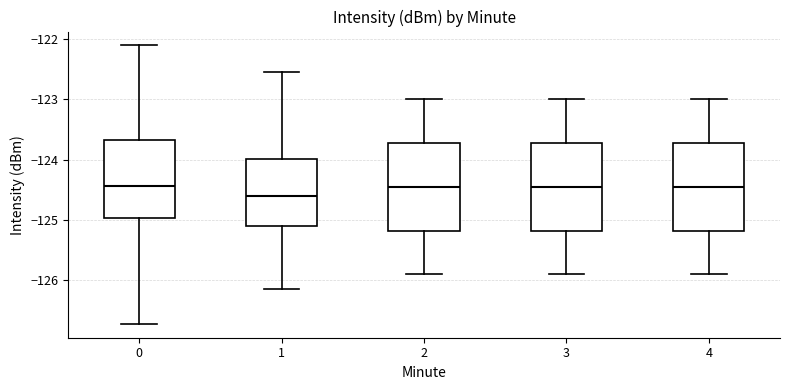

Reading left to right, read every box against the y-axis: the position of its median line, the range the box covers, and the ends of its whiskers. The values are not printed on the chart, so give them approximately, as read against the axis.

0: median -124.4, box -125.0 to -123.7, whiskers -126.7 to -122.1
1: median -124.6, box -125.1 to -124.0, whiskers -126.1 to -122.5
2: median -124.4, box -125.2 to -123.7, whiskers -125.9 to -123.0
3: median -124.4, box -125.2 to -123.7, whiskers -125.9 to -123.0
4: median -124.4, box -125.2 to -123.7, whiskers -125.9 to -123.0